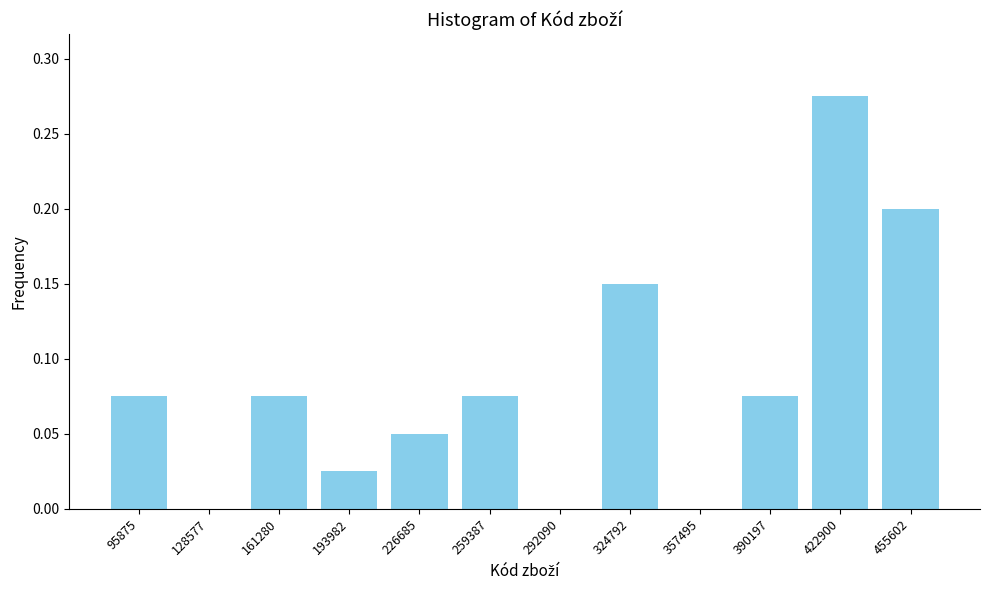

Which label corresponds to the largest value in the chart?

422900